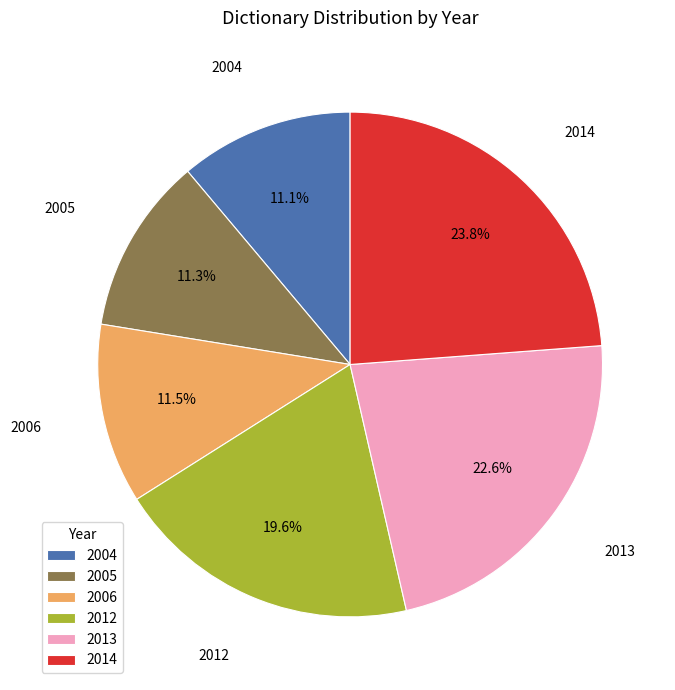

Which slice is the largest?

2014